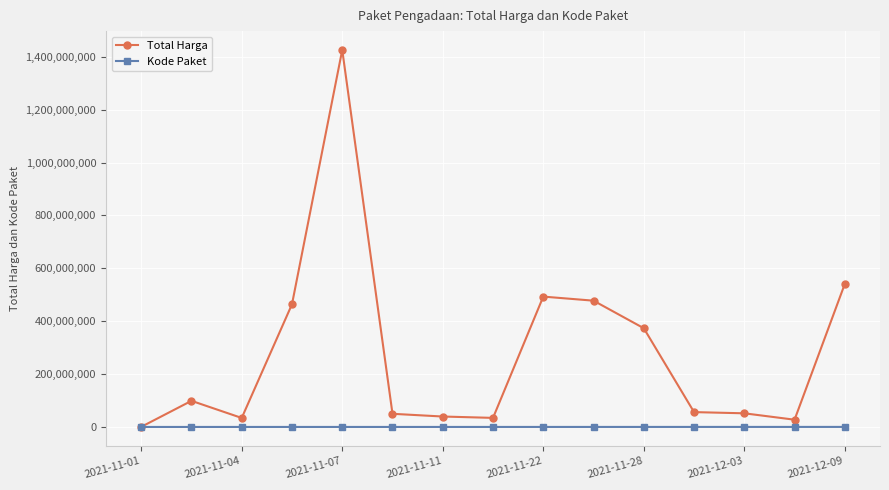

List the series in order of their peak value, highest first.

Total Harga, Kode Paket